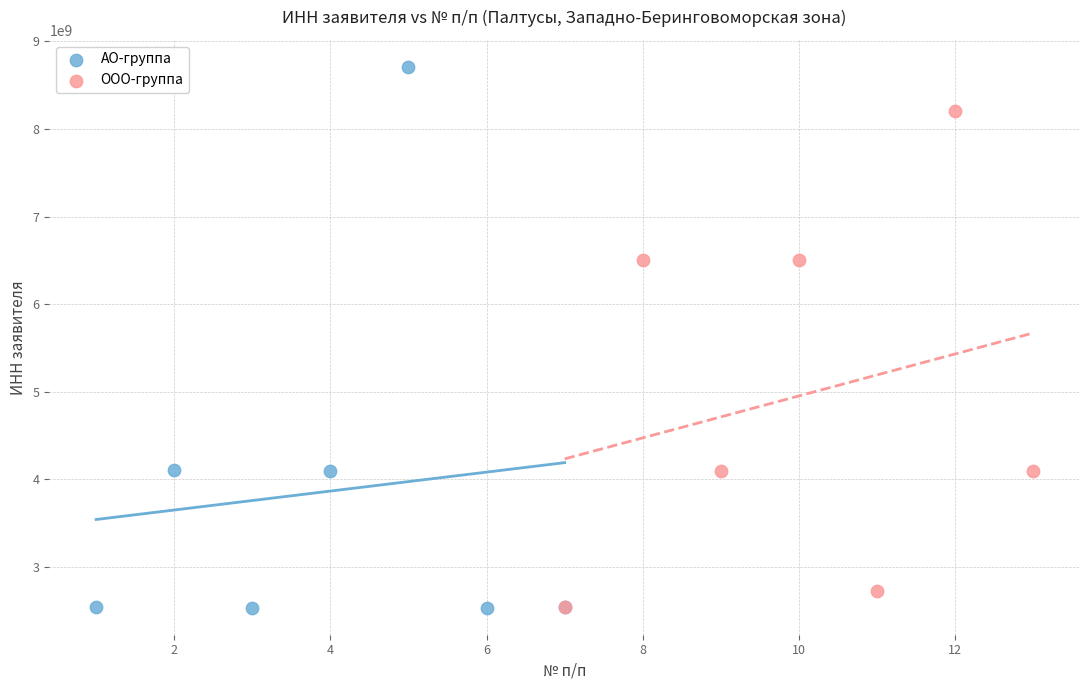

Which series has the widest spread of Y values?

АО-группа